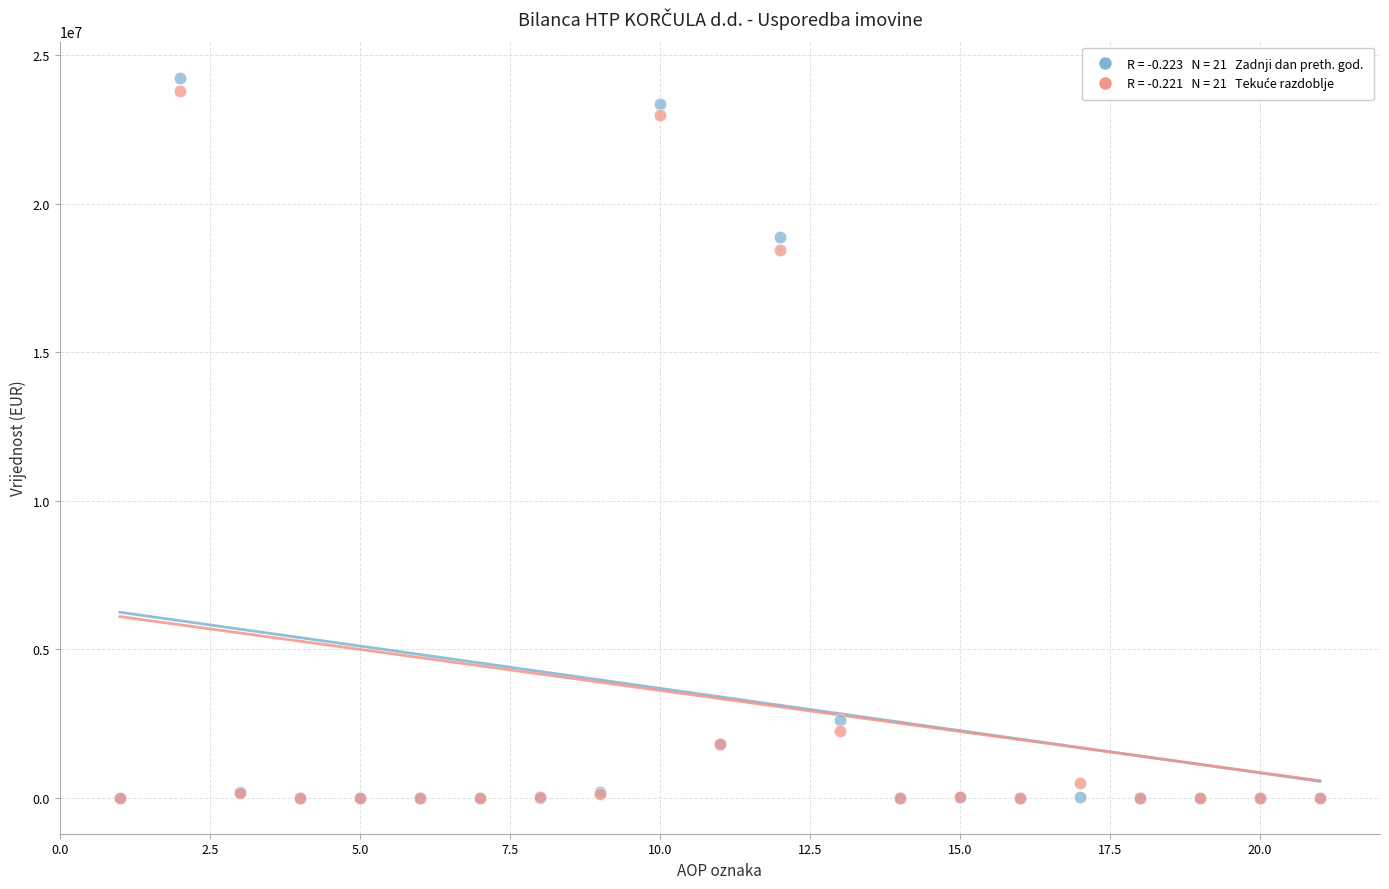

Across all series, what Y value is closest to 12124492?

18427316